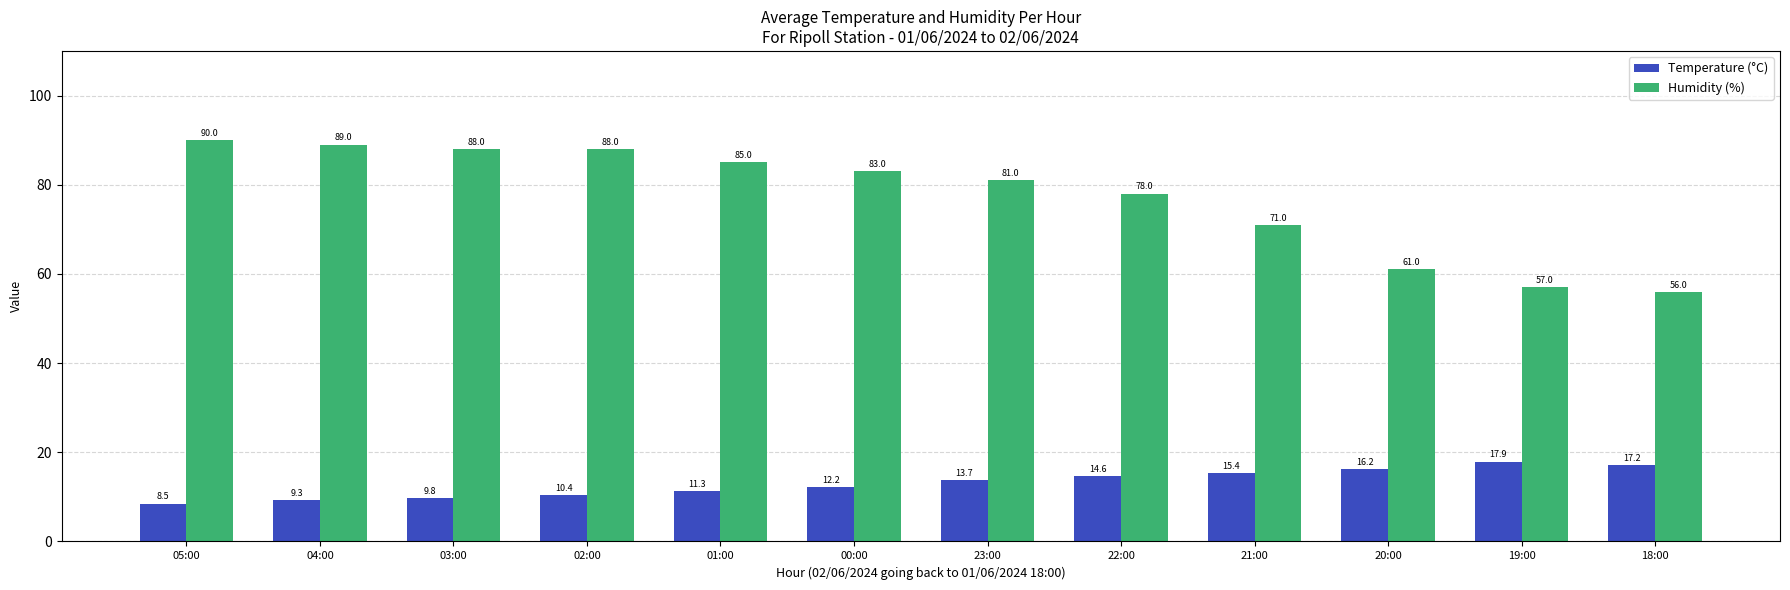

Which series has the largest range (max minus min)?

Humidity (%)